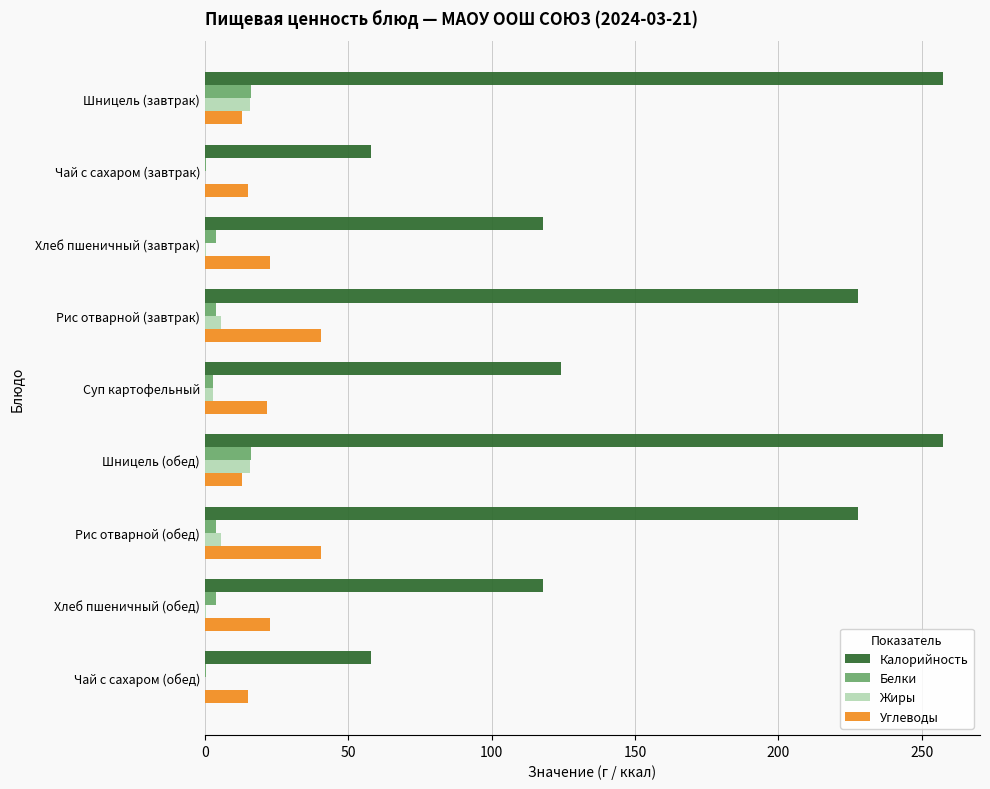

The Жиры series shows 5.6 at Рис отварной (завтрак). True or false?

True